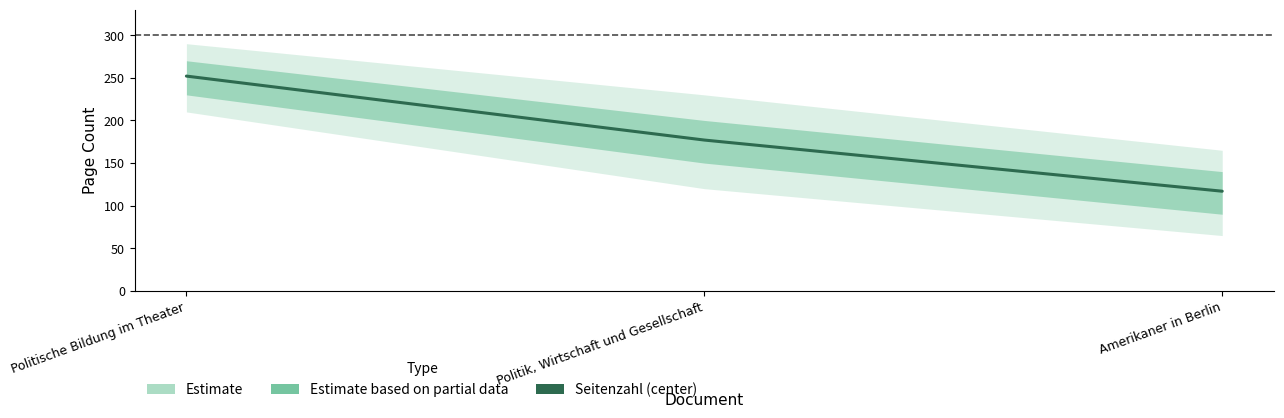

Is it true that the value at Politik, Wirtschaft und Gesellschaft is 122?

False